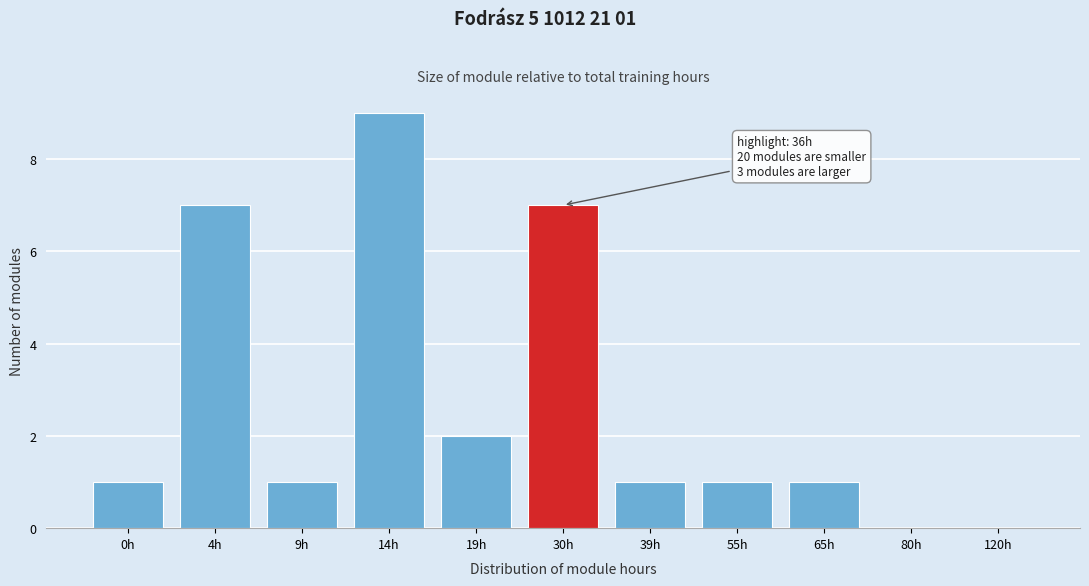

Reading right to left, list all the values displayed in this chart.

120h=0	80h=0	65h=1	55h=1	39h=1	30h=7	19h=2	14h=9	9h=1	4h=7	0h=1